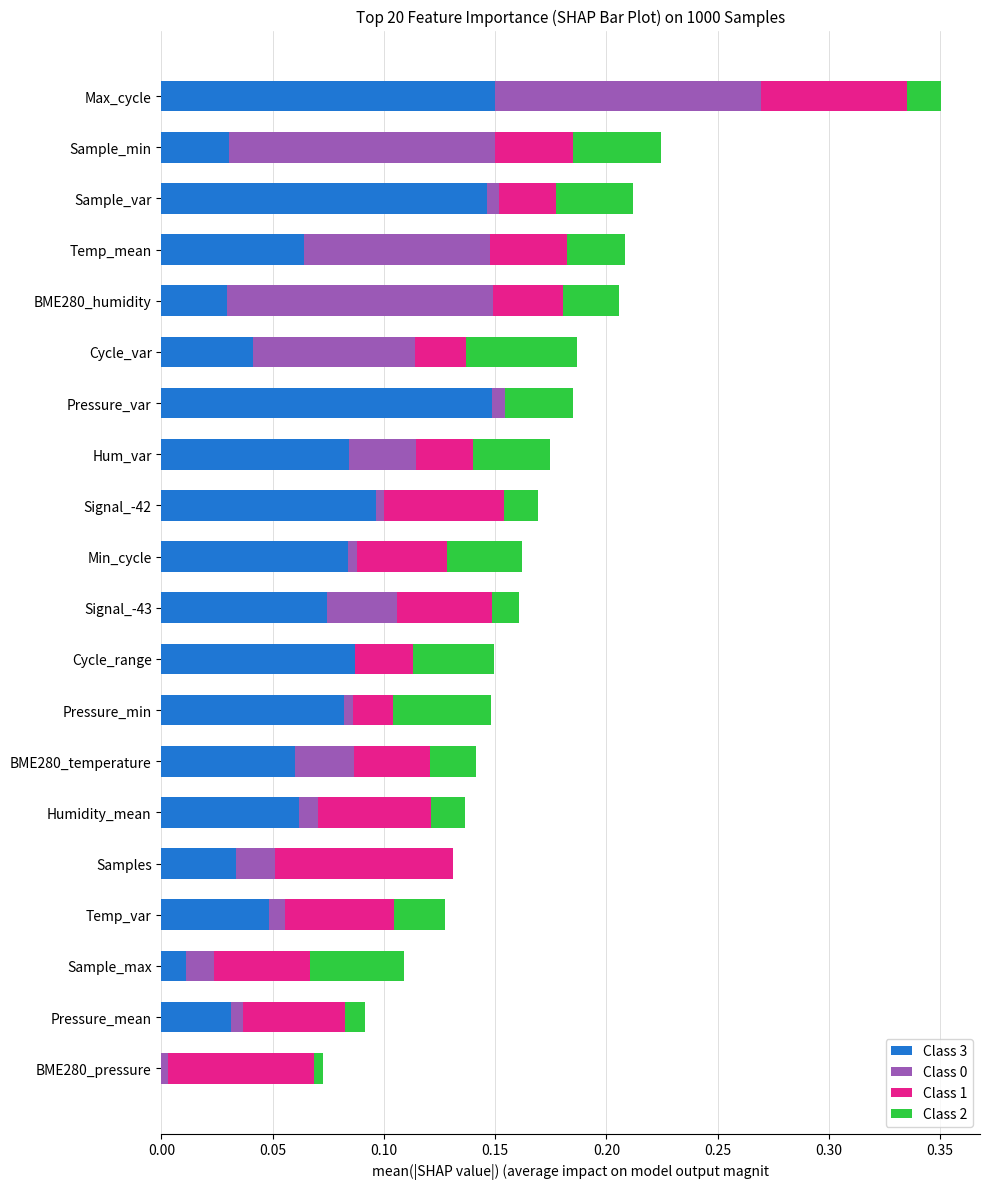

At which category is the sum across all series the highest?

Max_cycle